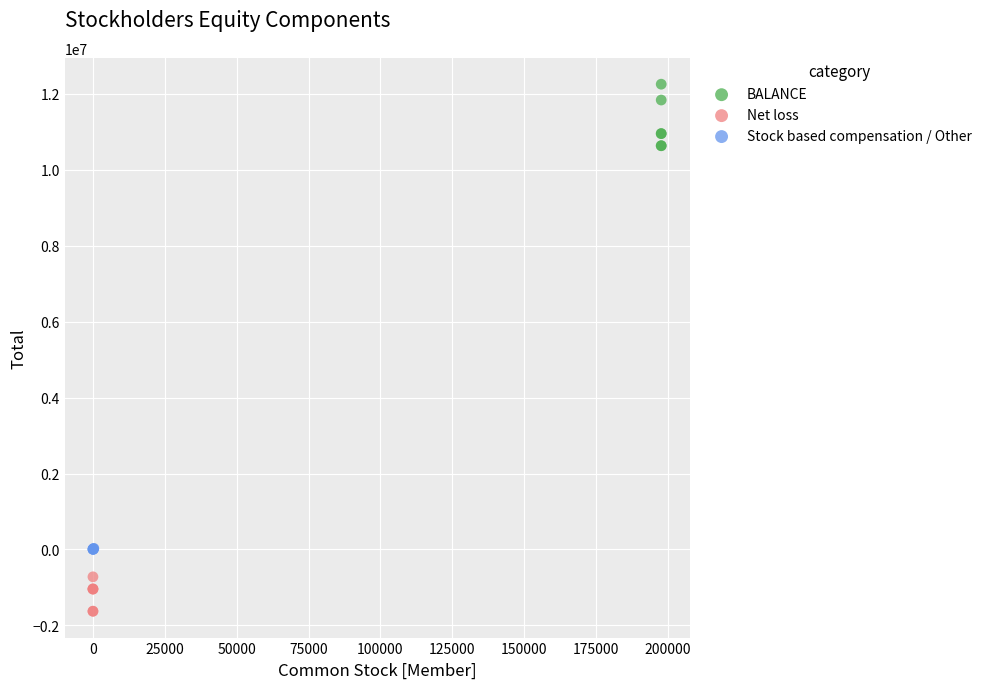

Which series has the largest Y range (max minus min)?

BALANCE